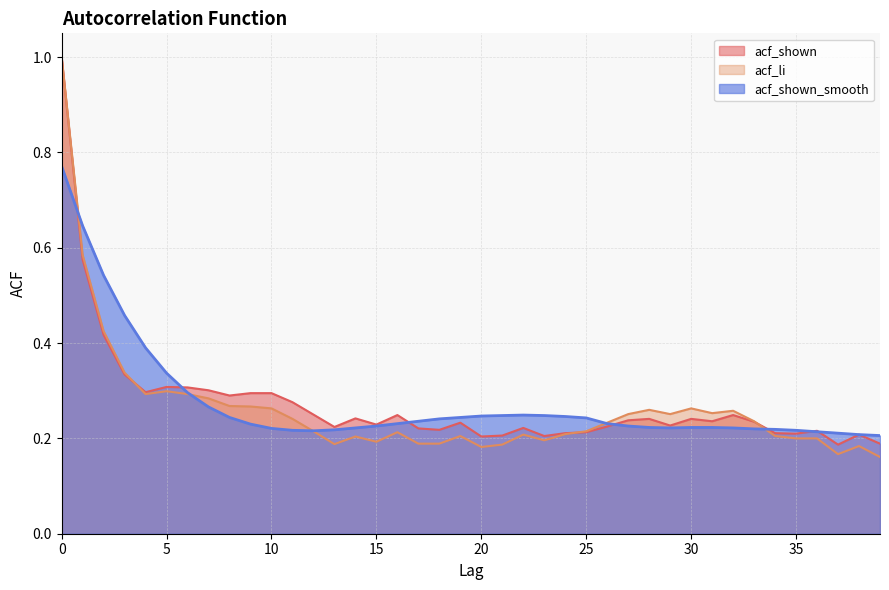

Count the number of data series in this chart.

3